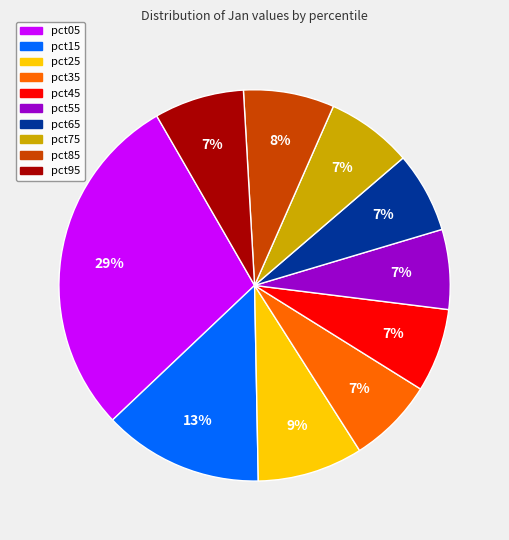

Does any single category account for the majority?

No